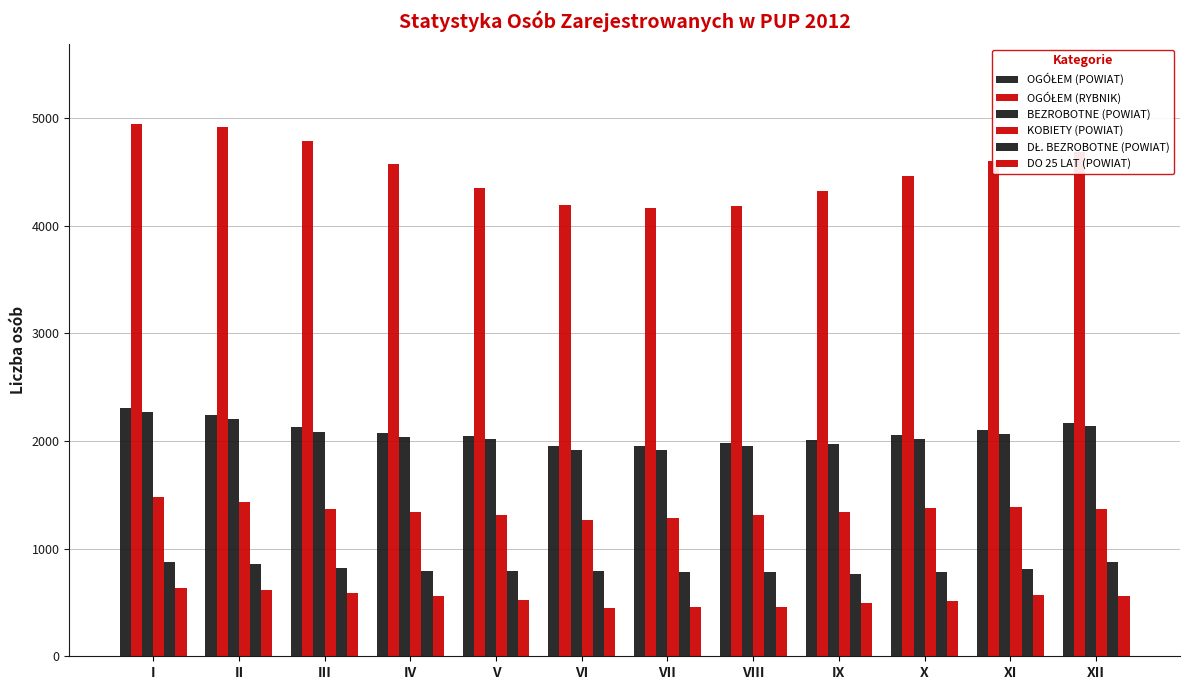

What is the spread (max minus min) of values at XI?

4033